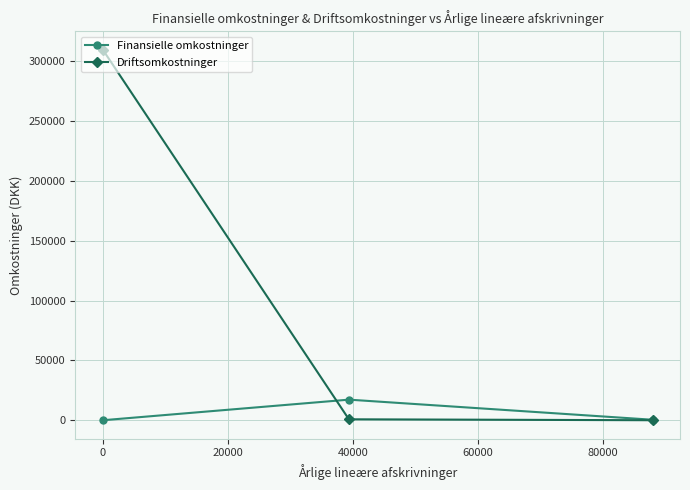

Which series has the largest total across all categories?

Driftsomkostninger